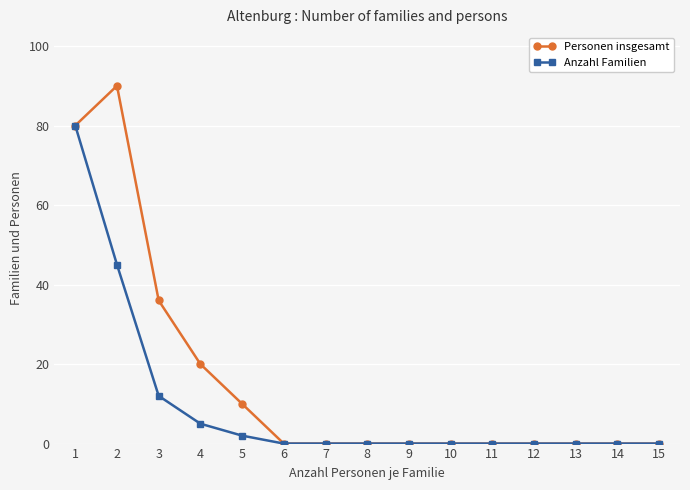

At 2, list the series in order from largest to smallest.

Personen insgesamt, Anzahl Familien